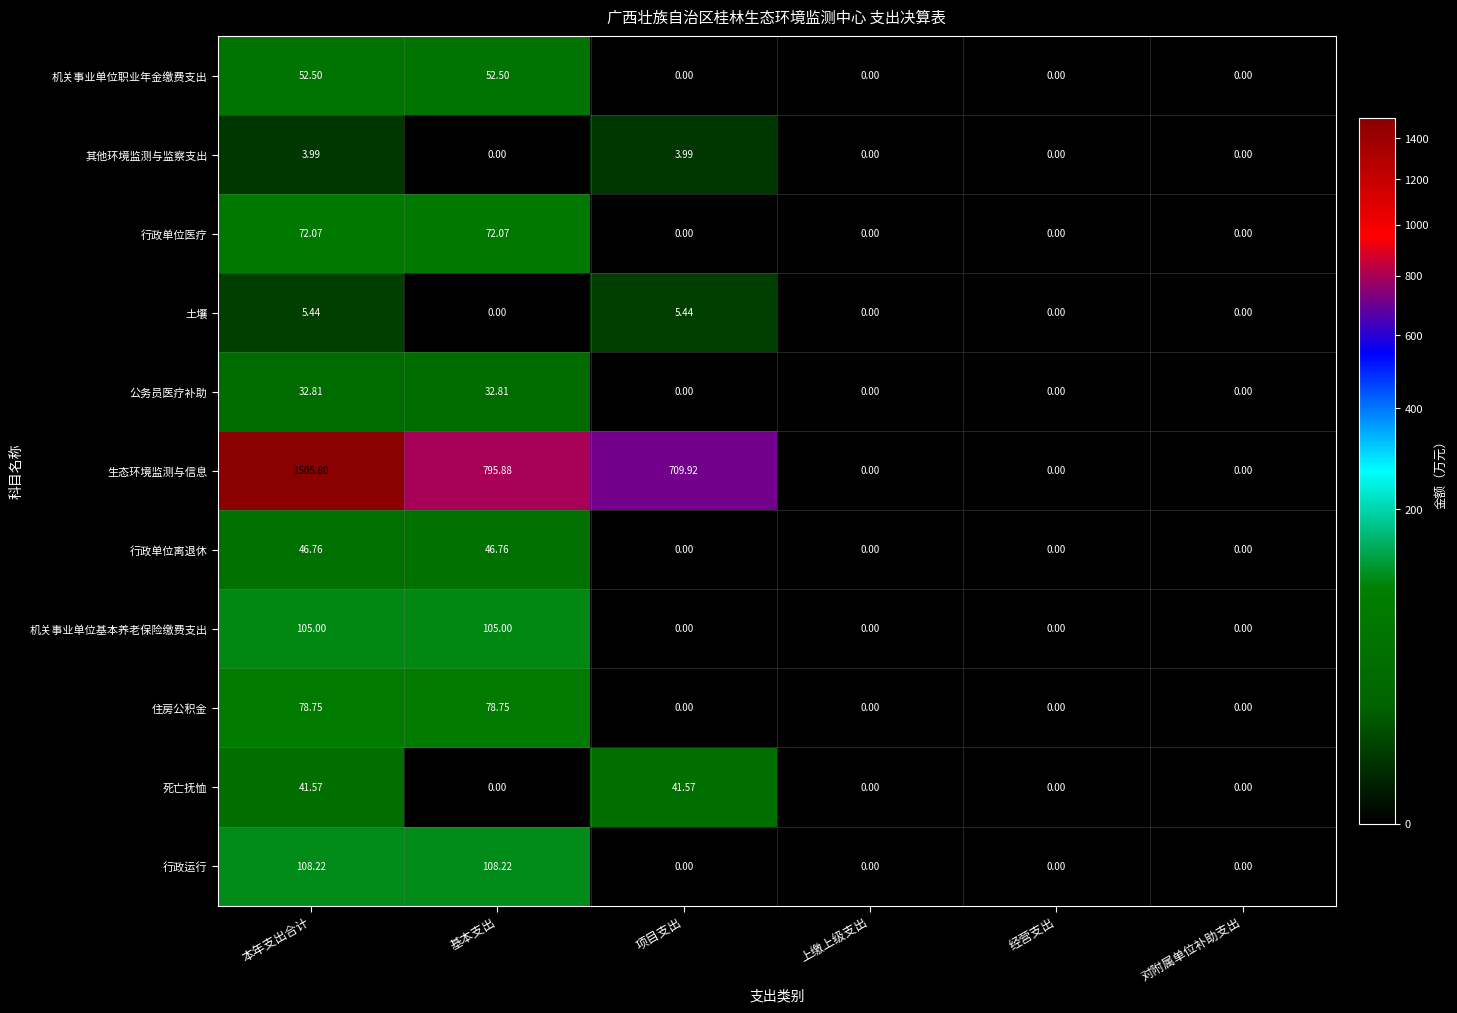

How many categories are shown in the chart?

6